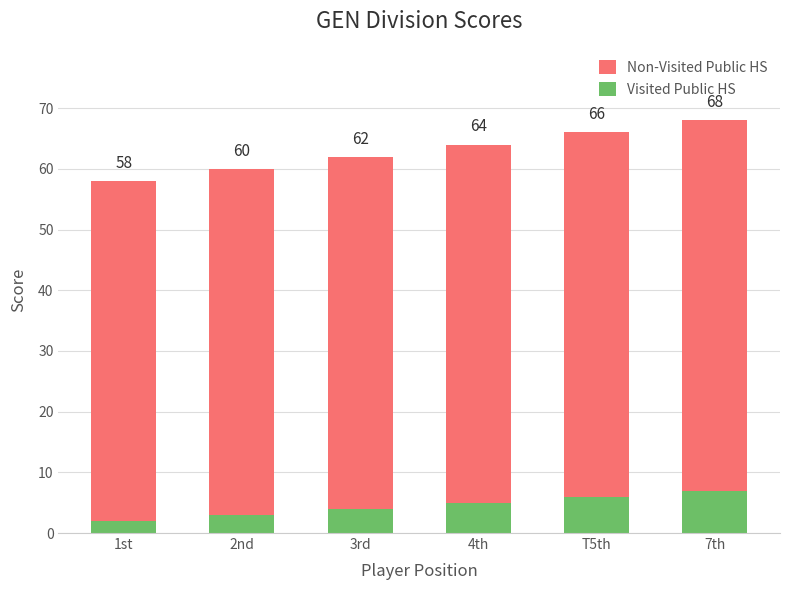

What is the difference between the maximum and minimum values in the Non-Visited Public HS series?

5